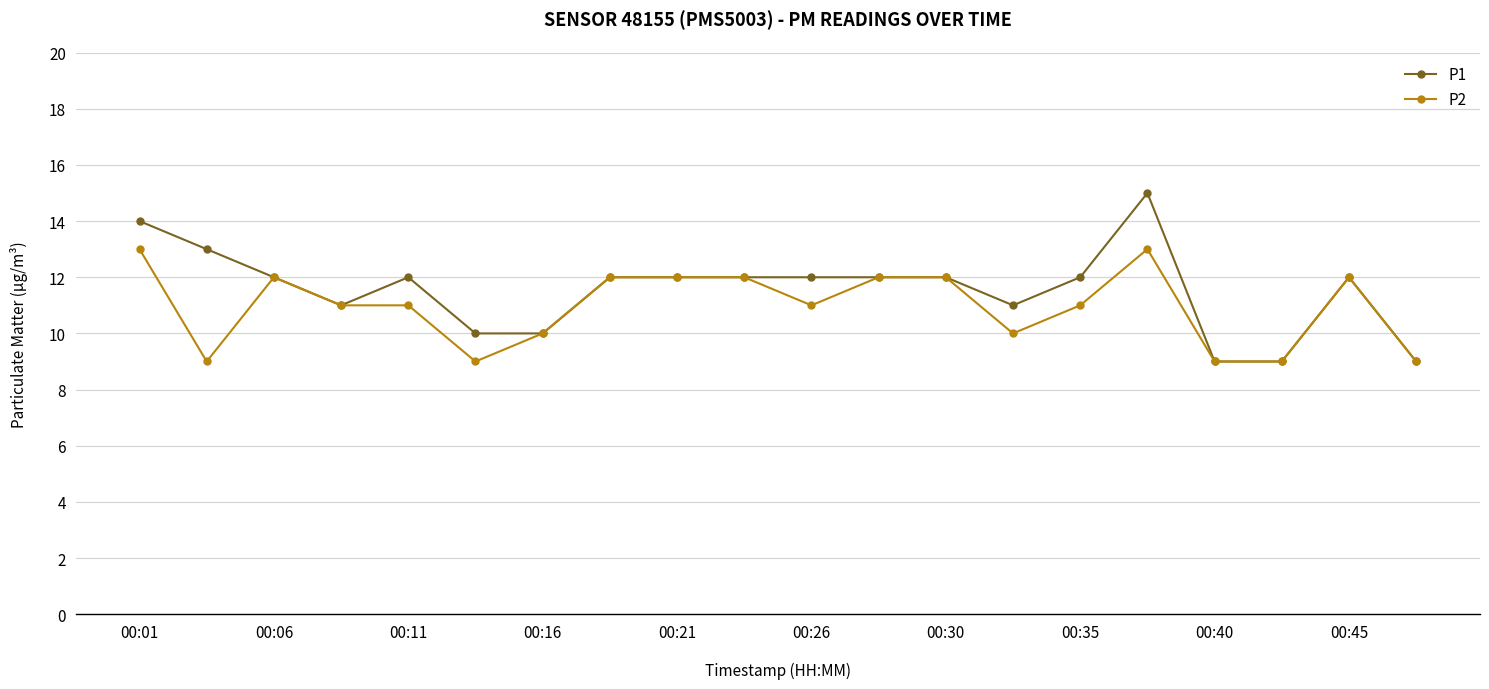

Which series has the largest range (max minus min)?

P1